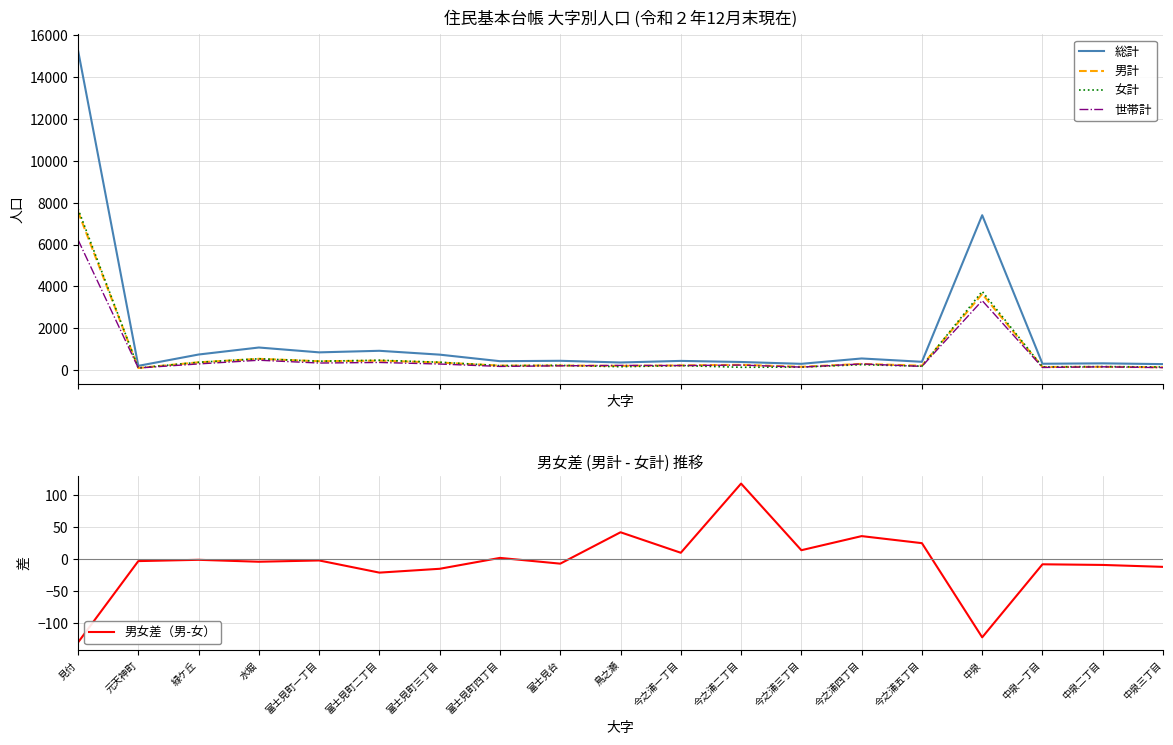

What is the difference between the 総計 values at 中泉 and 見付?

7886